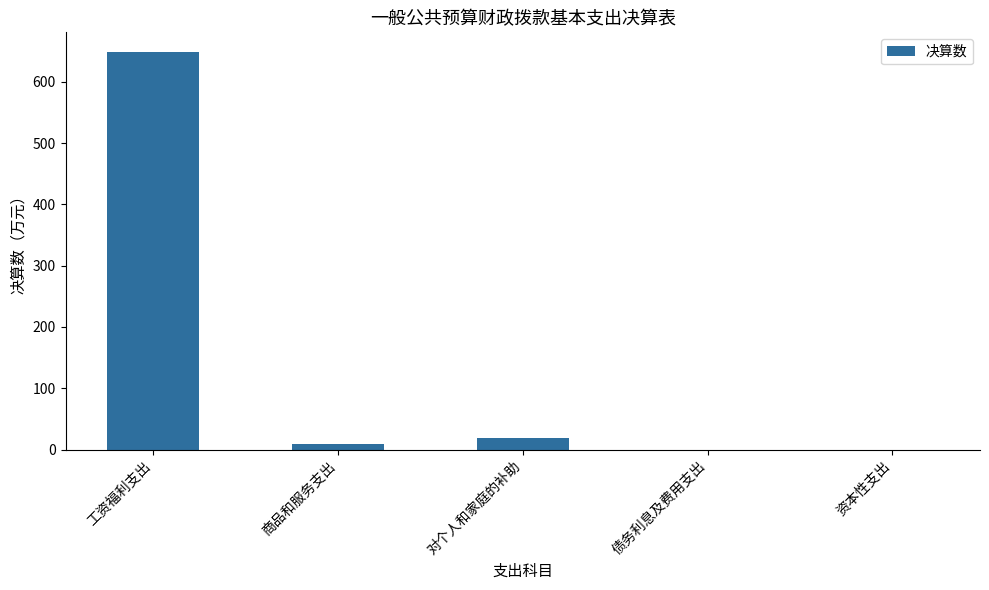

The chart shows a value of 962.0 at 工资福利支出. True or false?

False